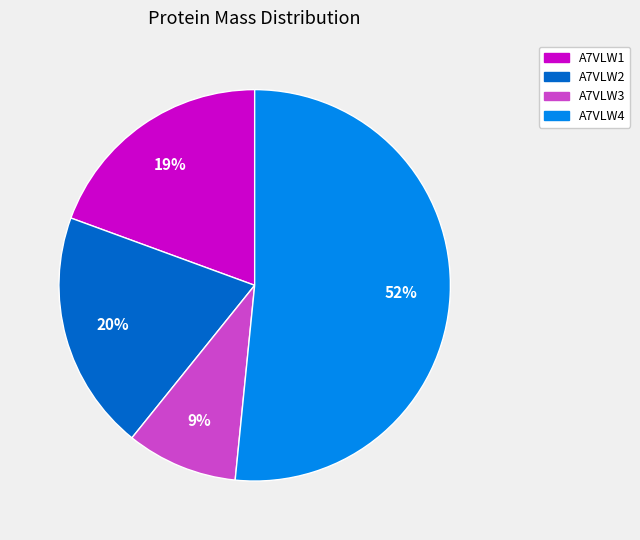

Is the sum of A7VLW4 and A7VLW3 greater than half?

Yes